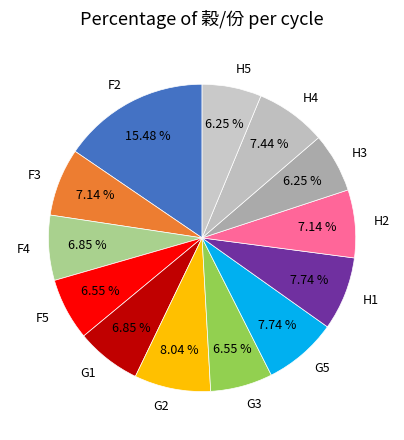

Which has a higher value, F2 or F3?

F2